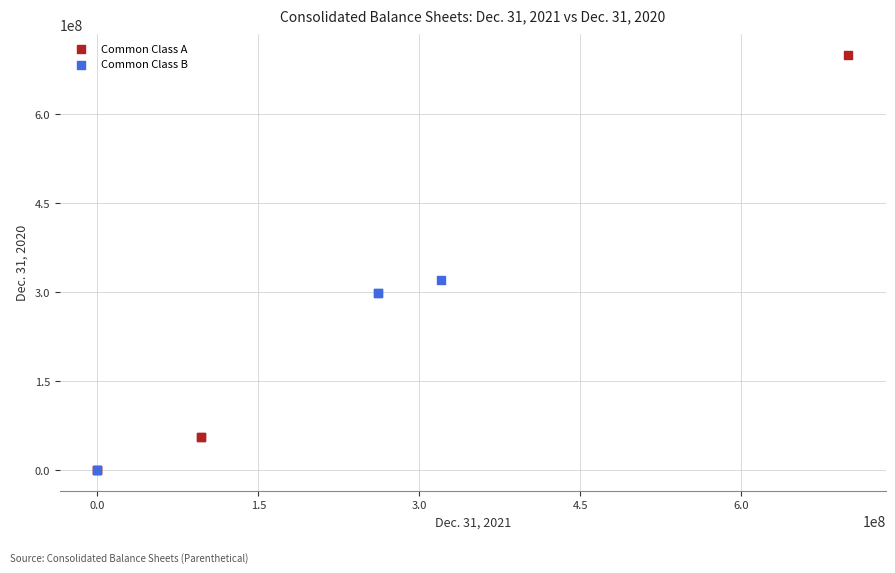

Which series has the largest Y range (max minus min)?

Common Class A